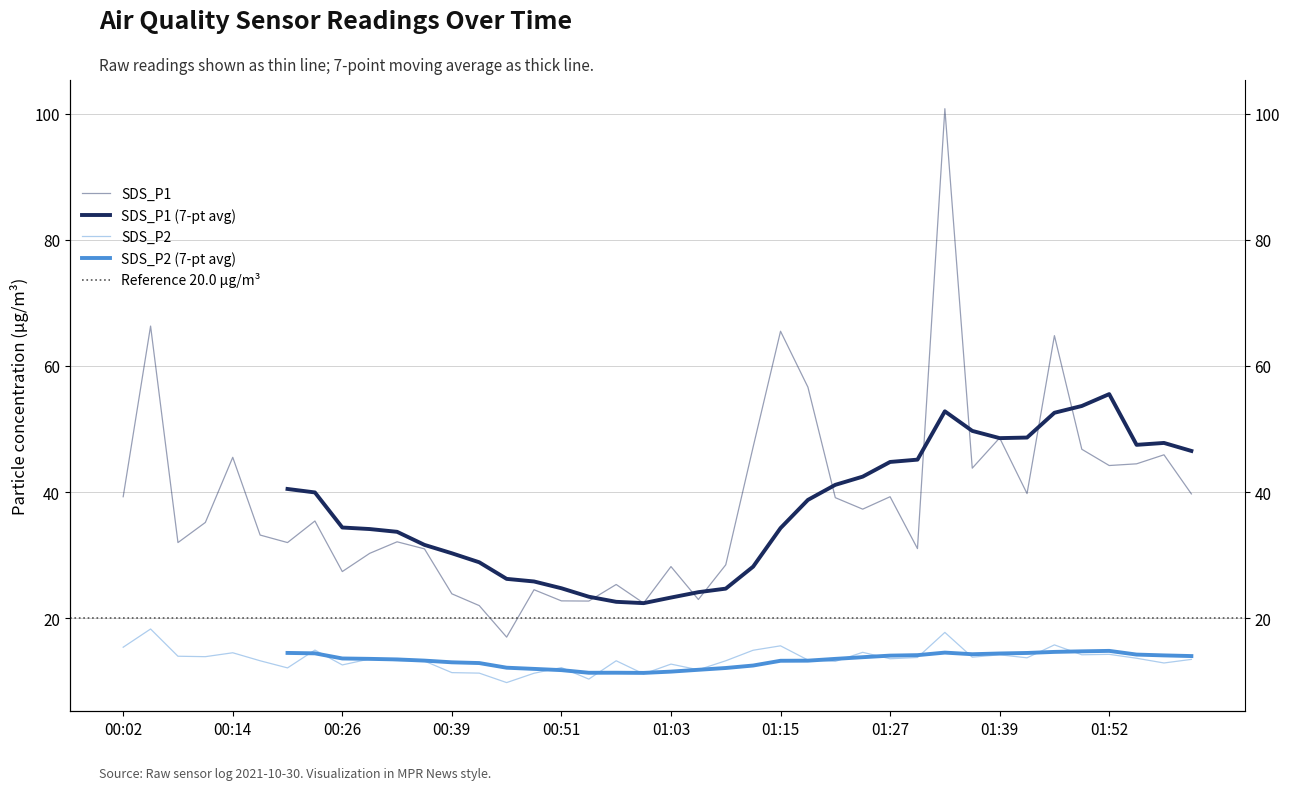

True or false: SDS_P2 has a value of 13.3 at 01:18.

True